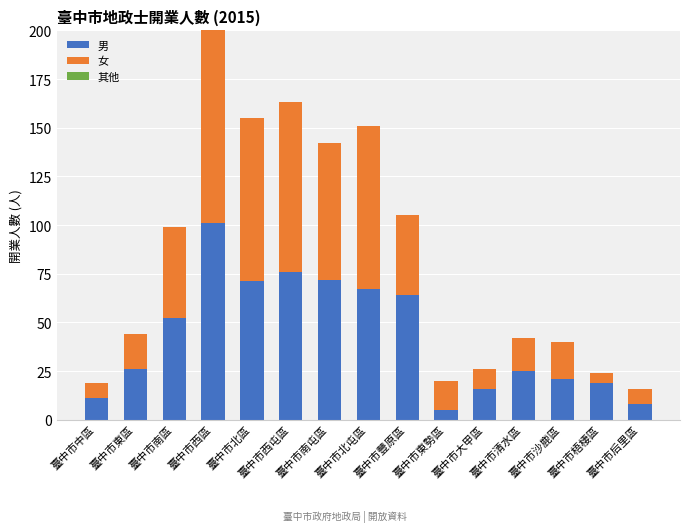

What is the total value across all series at 臺中市北區?

155